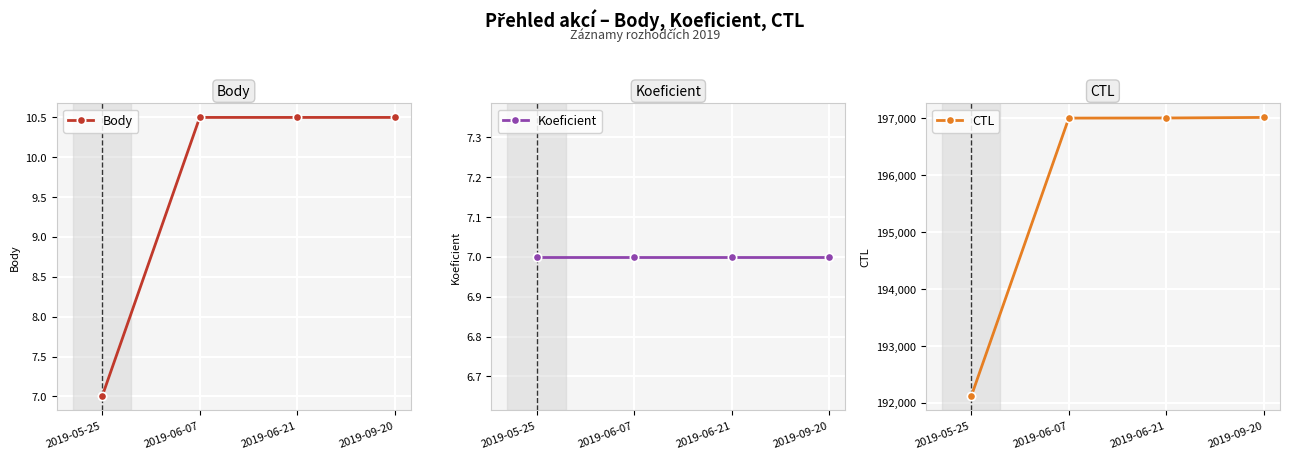

The value of CTL at 2019-06-07 is 73732.6. True or false?

False